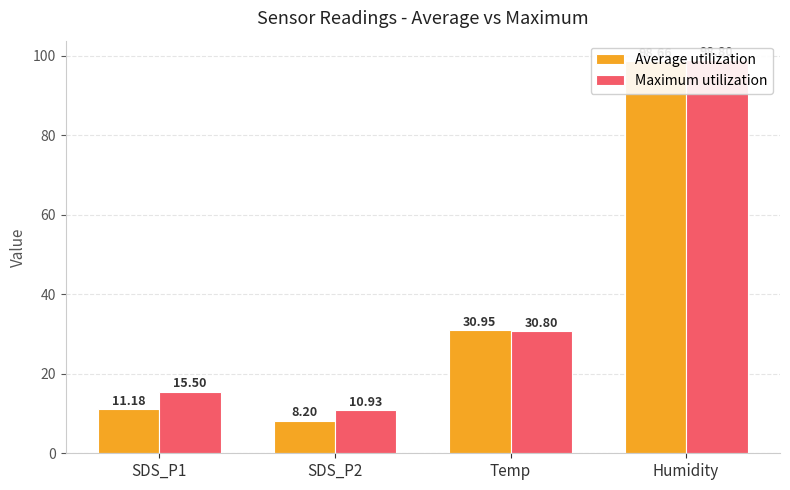

What position from the left is SDS_P2?

2